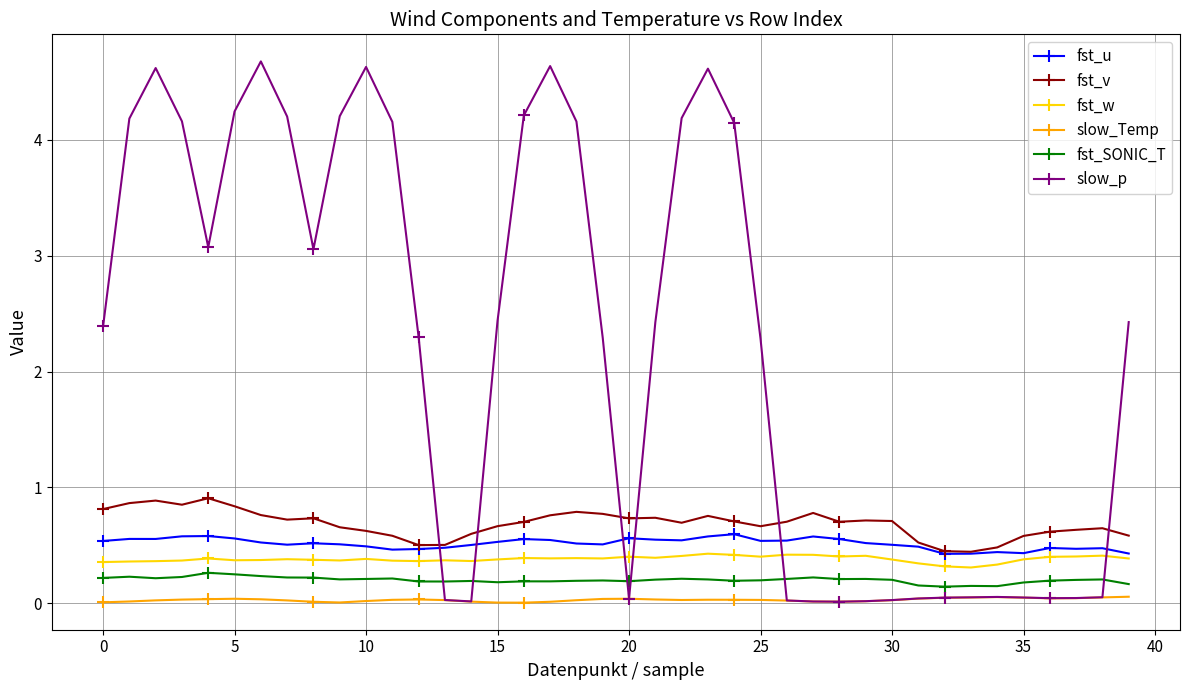

What is the value of the fst_u point at the 21st from the left?

0.6